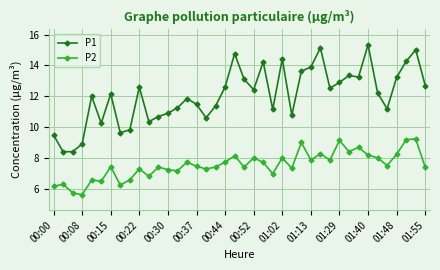

At how many categories does at least one series exceed 11?

28